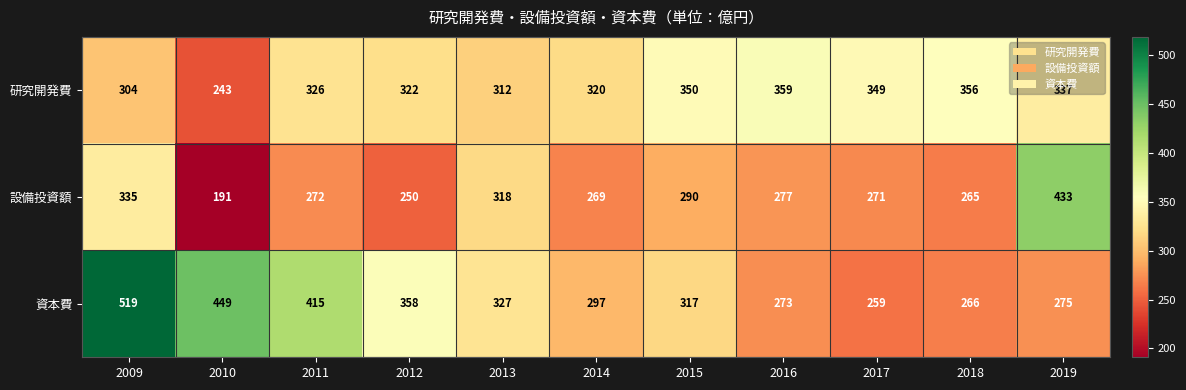

The value of 研究開発費 at 2012 is 322. True or false?

True